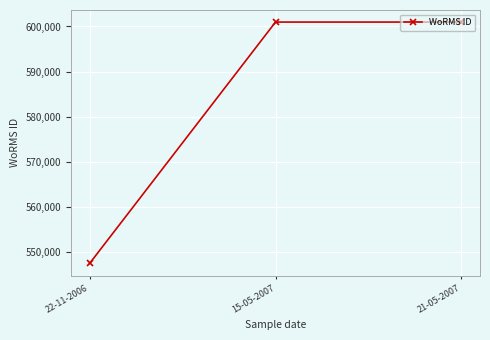

What is the label of the 1st point from the right?

21-05-2007